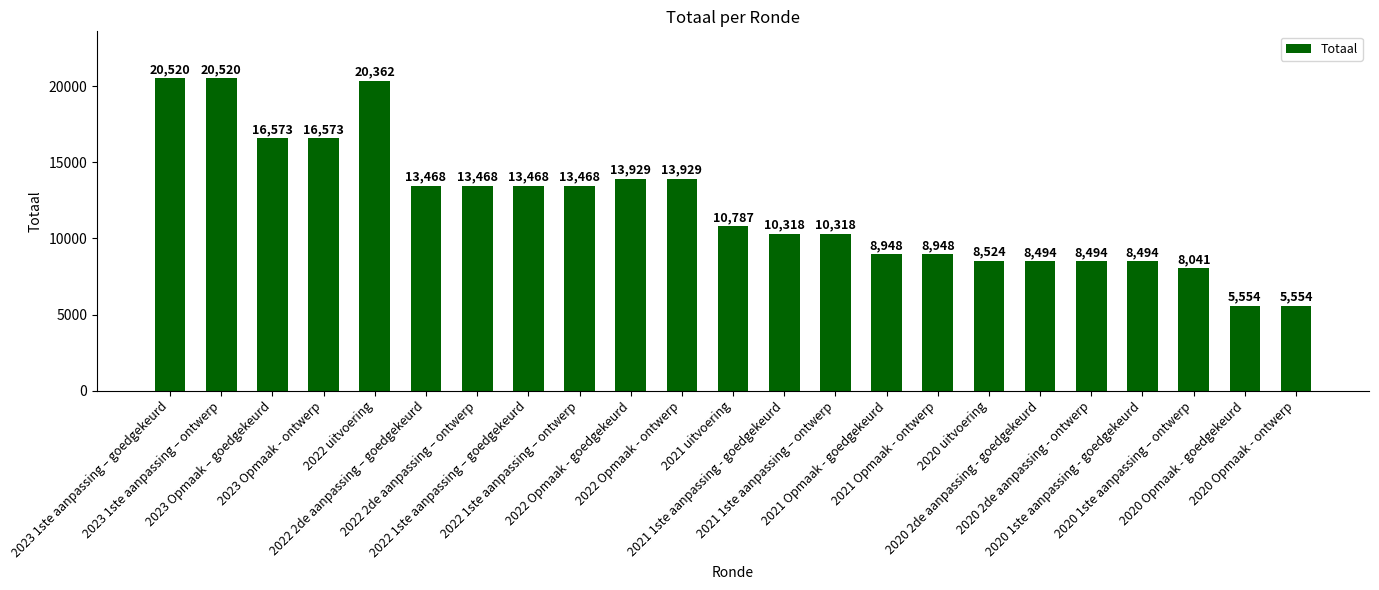

Reading left to right, what are all the values shown in this chart?

2023 1ste aanpassing – goedgekeurd=20520	2023 1ste aanpassing – ontwerp=20520	2023 Opmaak – goedgekeurd=16573	2023 Opmaak - ontwerp=16573	2022 uitvoering=20362	2022 2de aanpassing – goedgekeurd=13468	2022 2de aanpassing – ontwerp=13468	2022 1ste aanpassing – goedgekeurd=13468	2022 1ste aanpassing – ontwerp=13468	2022 Opmaak - goedgekeurd=13929	2022 Opmaak - ontwerp=13929	2021 uitvoering=10787	2021 1ste aanpassing - goedgekeurd=10318	2021 1ste aanpassing – ontwerp=10318	2021 Opmaak - goedgekeurd=8948	2021 Opmaak - ontwerp=8948	2020 uitvoering=8524	2020 2de aanpassing - goedgekeurd=8494	2020 2de aanpassing - ontwerp=8494	2020 1ste aanpassing - goedgekeurd=8494	2020 1ste aanpassing – ontwerp=8041	2020 Opmaak - goedgekeurd=5554	2020 Opmaak - ontwerp=5554